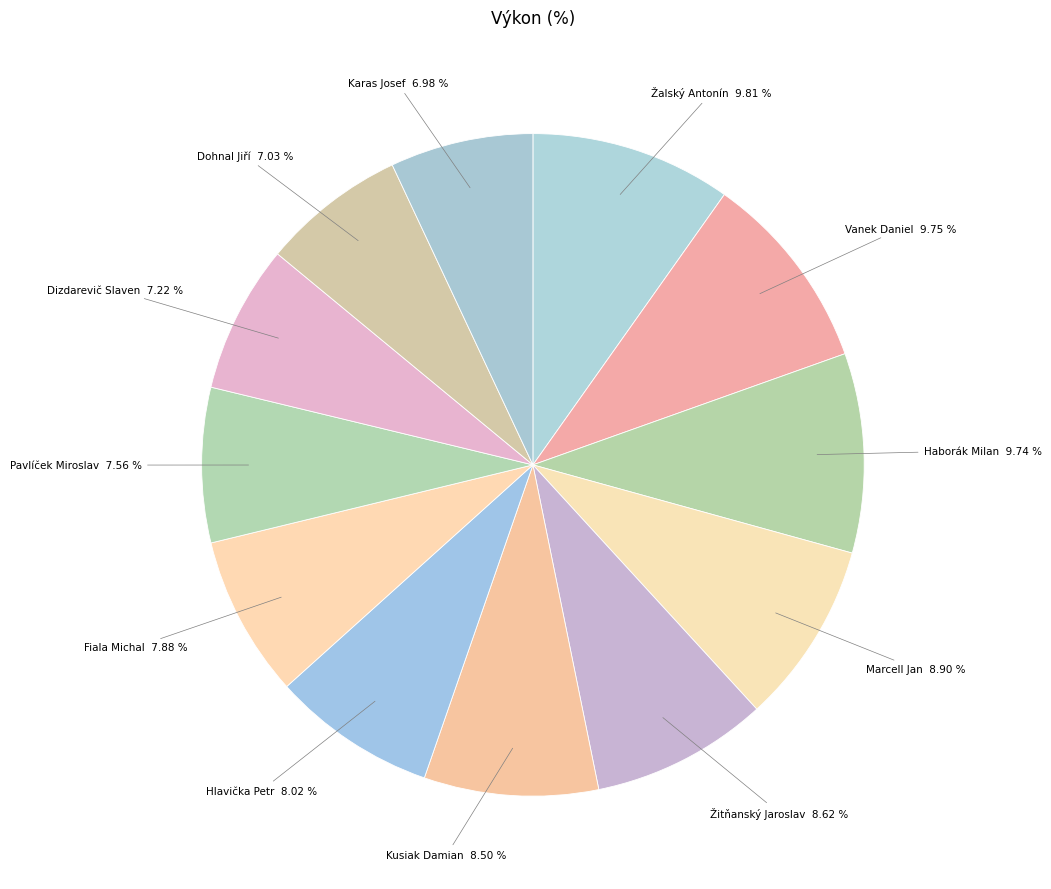

Count the number of slices in the pie.

12